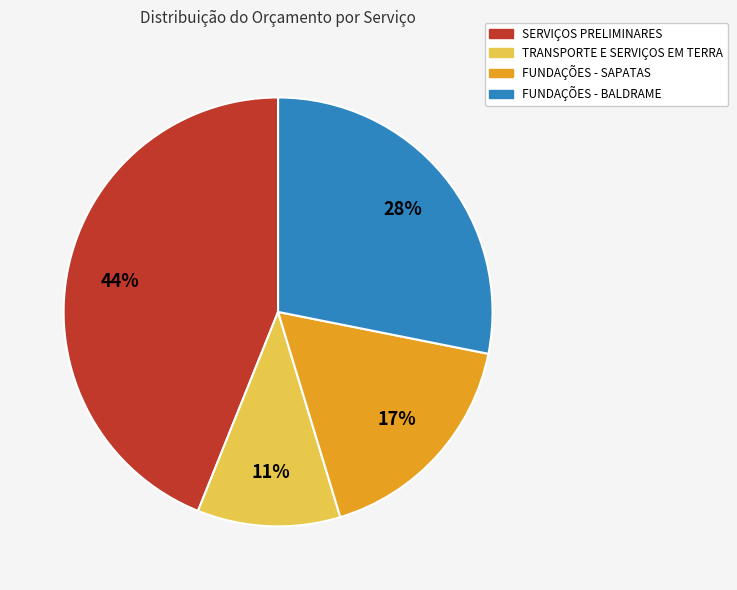

Does any single category account for the majority?

No